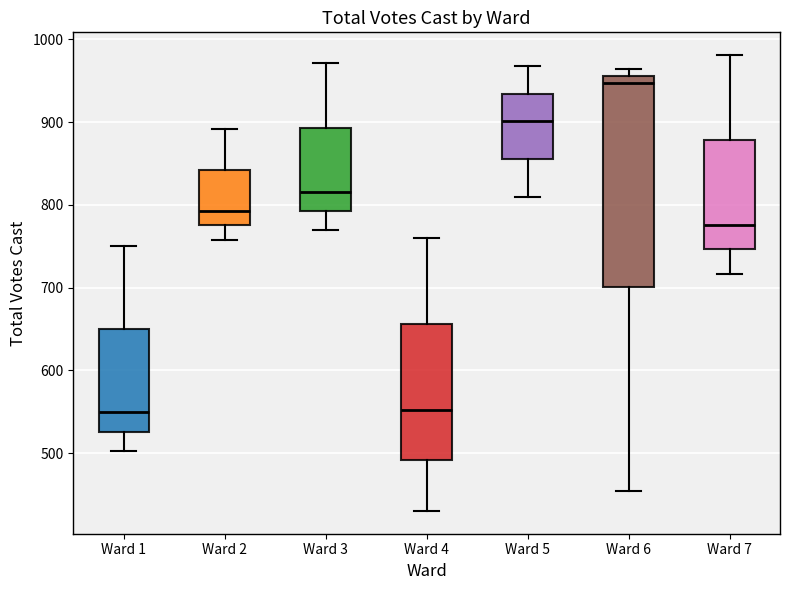

Reading left to right, read every box against the y-axis: the position of its median line, the range the box covers, and the ends of its whiskers. The values are not printed on the chart, so give them approximately, as read against the axis.

Ward 1: median 550, box 530 to 650, whiskers 500 to 750
Ward 2: median 790, box 780 to 840, whiskers 760 to 890
Ward 3: median 820, box 790 to 890, whiskers 770 to 970
Ward 4: median 550, box 490 to 660, whiskers 430 to 760
Ward 5: median 900, box 860 to 930, whiskers 810 to 970
Ward 6: median 950, box 700 to 960, whiskers 450 to 960 (just above the box's upper edge)
Ward 7: median 780, box 750 to 880, whiskers 720 to 980